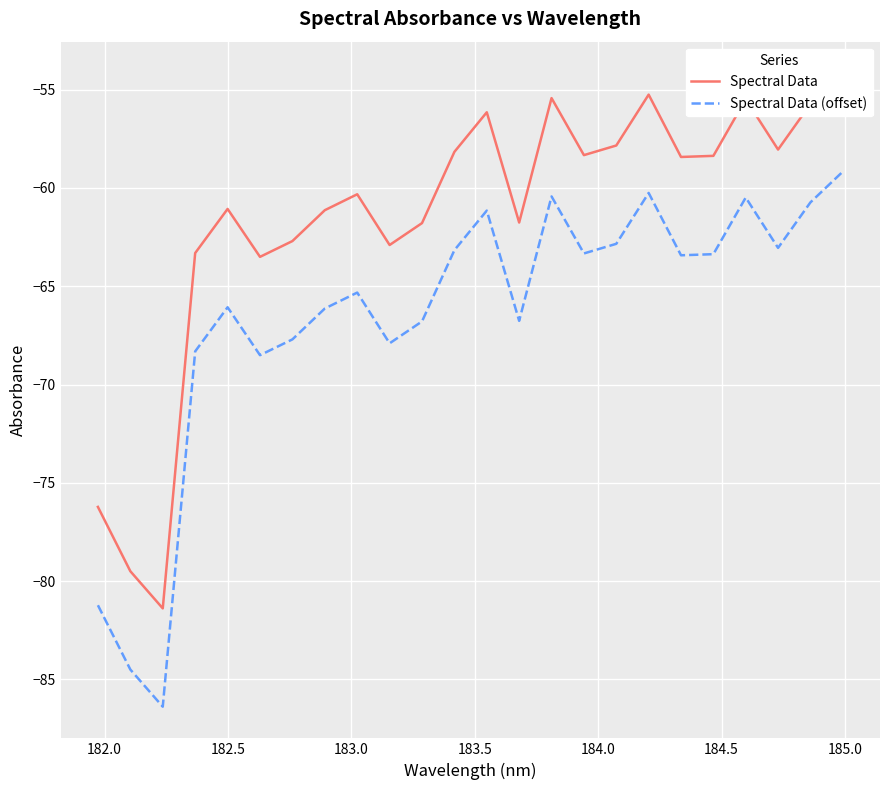

What is the maximum value shown in the chart?

-54.2